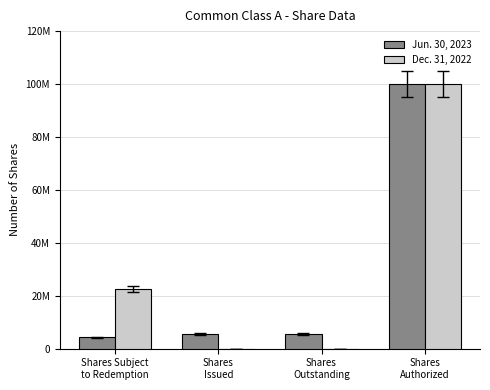

At how many categories does at least one series exceed 91698112?

1